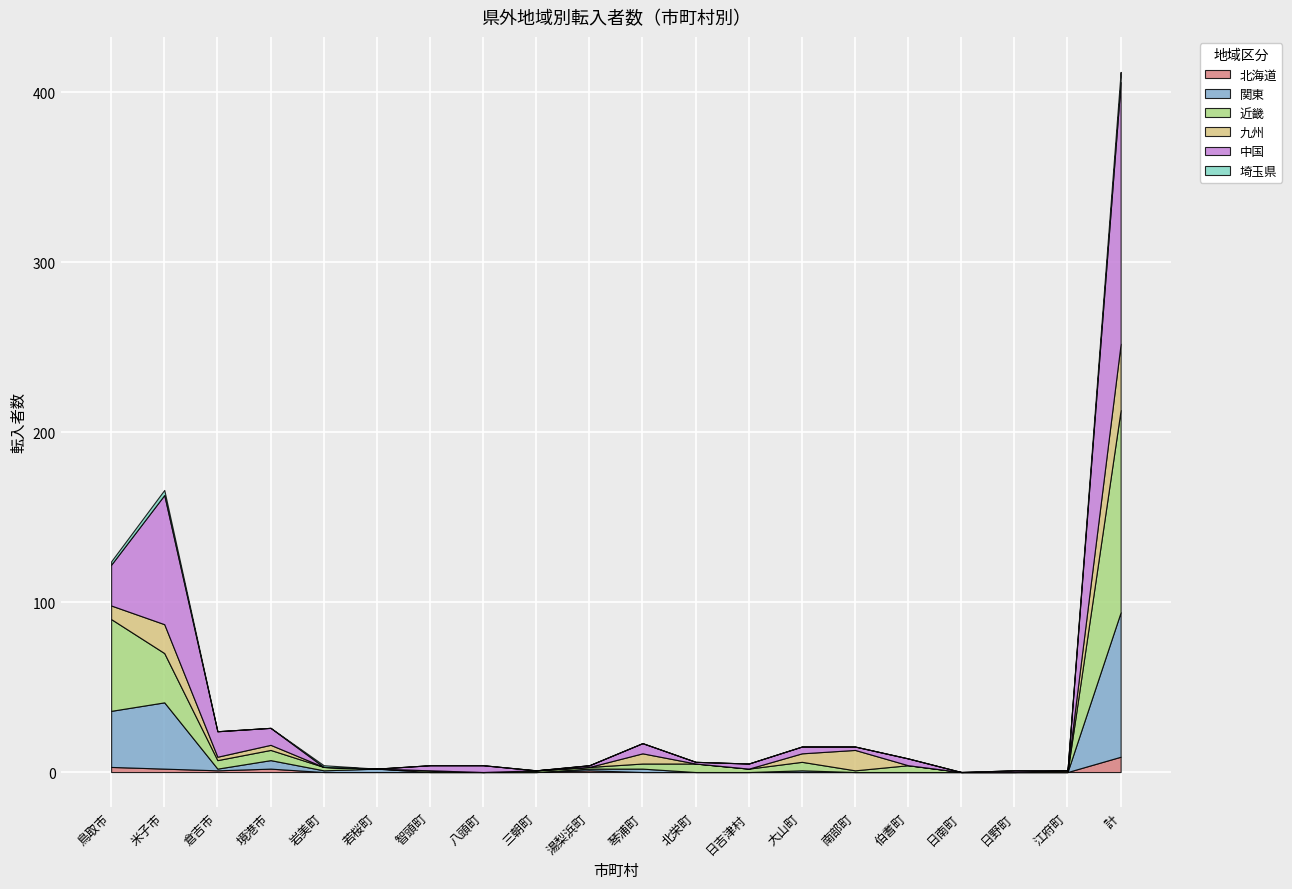

What is the sum of all 近畿 values?

238